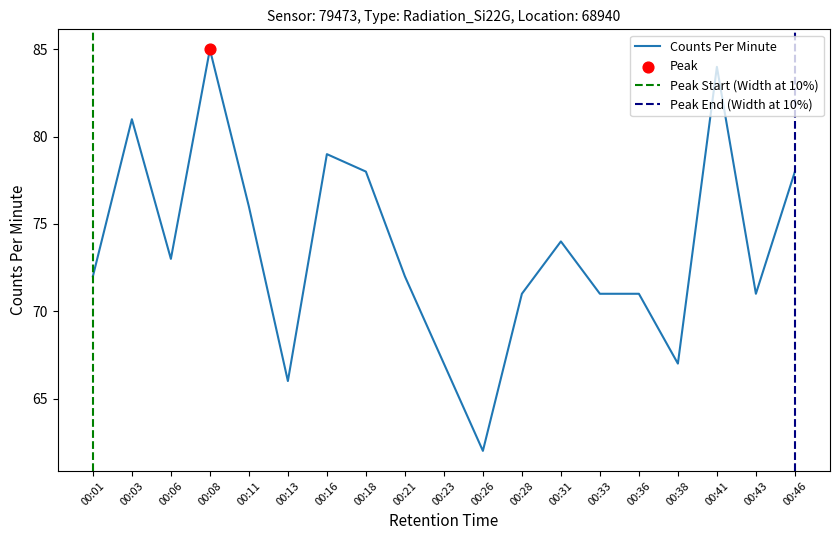

What is the change in value from 00:16 to 00:38?

-12